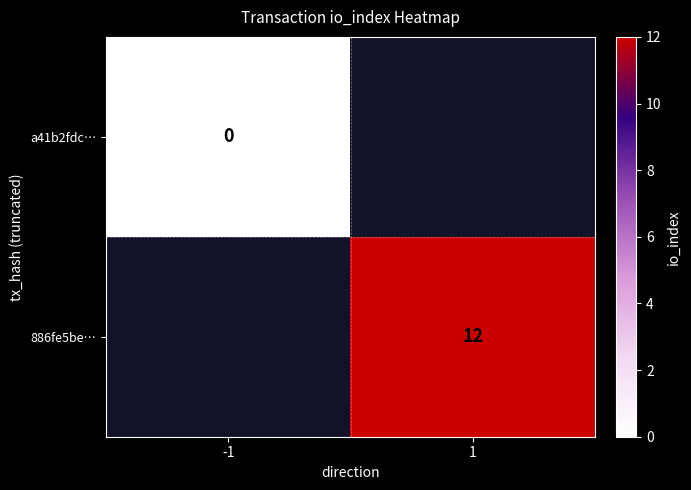

The 886fe5be… series shows 19.8 at 1. True or false?

False